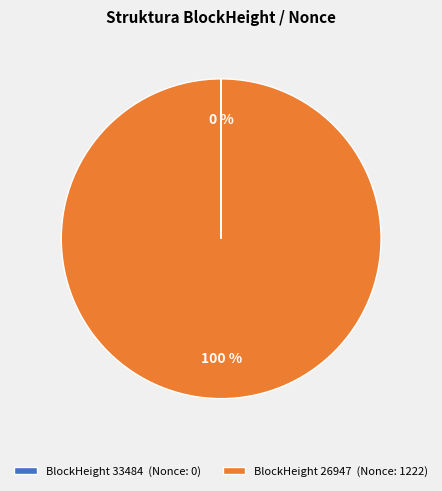

To the nearest percent, what is the difference between the largest and smallest slice percentages?

100%